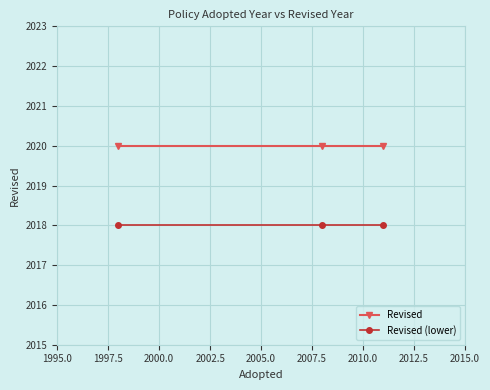

What is the value of the Revised point at the 3rd from the left?

2020